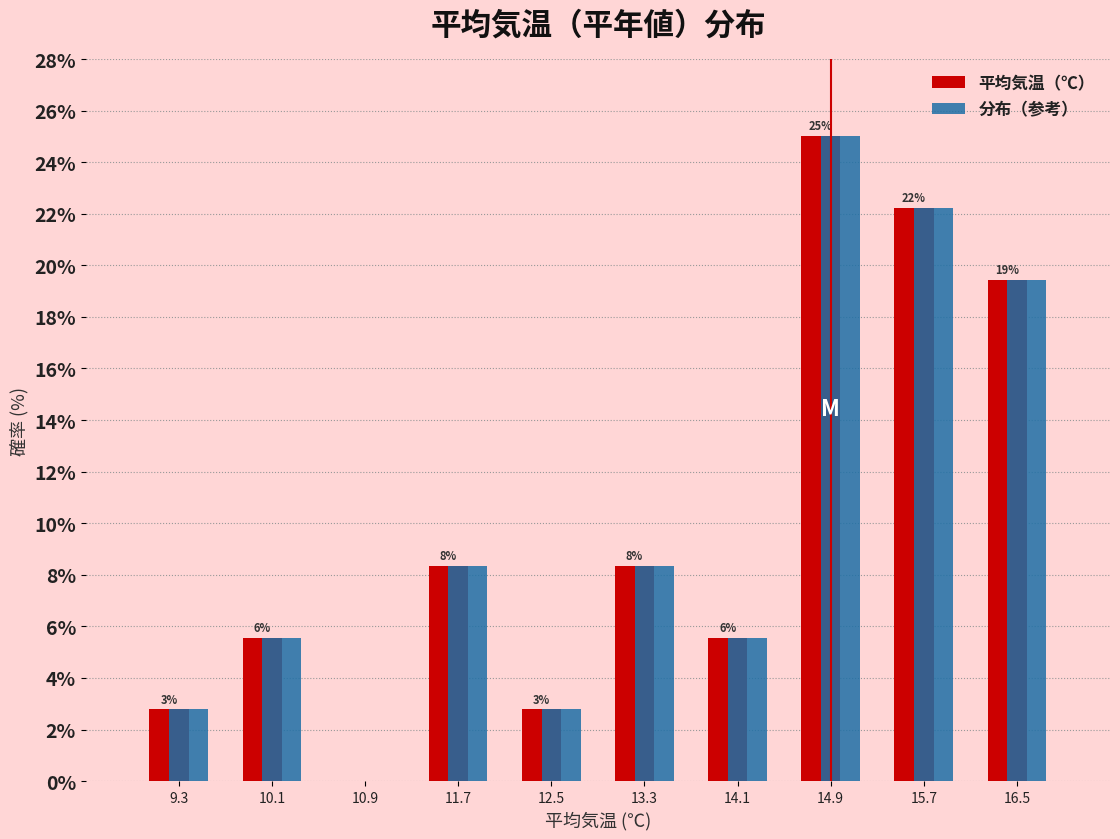

In the 分布（参考） series, which range on the x-axis has the tallest bar?

14.5 to 15.3